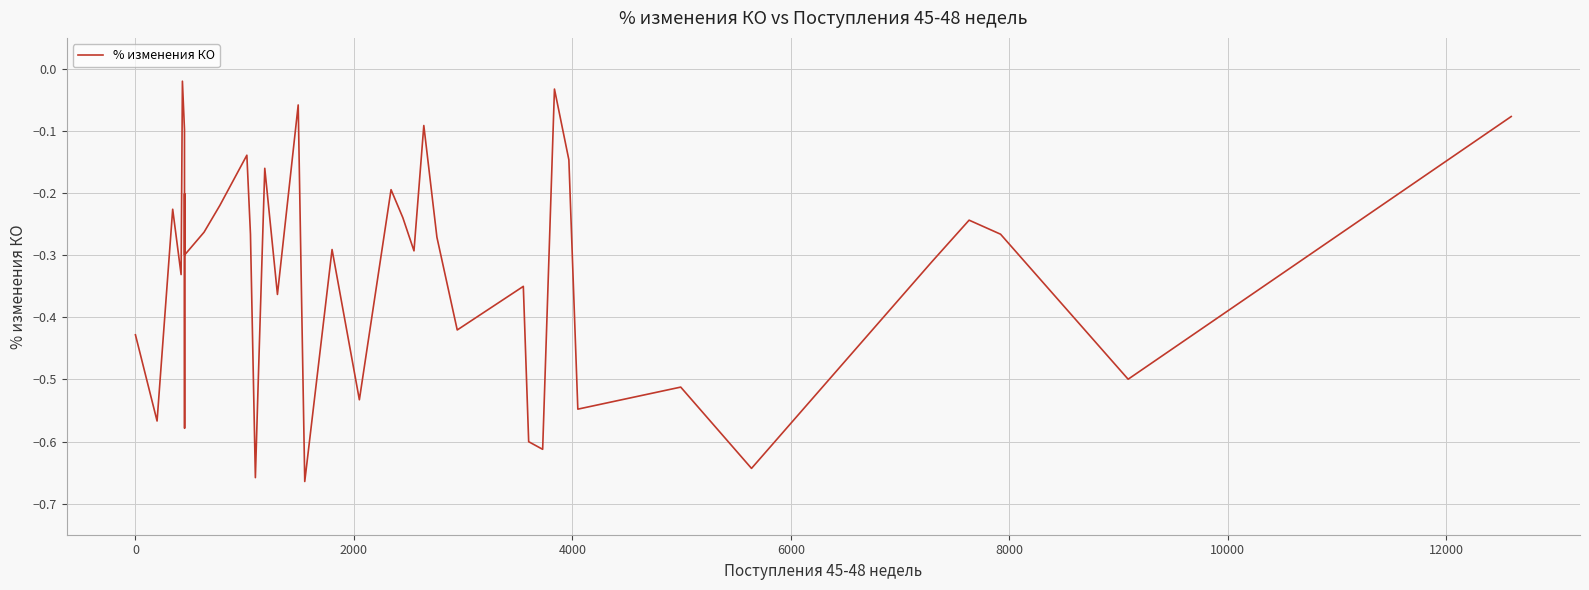

Reading left to right, extract all data points from this chart.

-0.4	-0.6	-0.2	-0.3	-0.0	-0.1	-0.6	-0.2	-0.3	-0.3	-0.2	-0.1	-0.3	-0.7	-0.5	-0.2	-0.4	-0.1	-0.7	-0.3	-0.5	-0.2	-0.2	-0.3	-0.1	-0.3	-0.4	-0.4	-0.6	-0.6	-0.0	-0.1	-0.5	-0.5	-0.6	-0.3	-0.2	-0.3	-0.5	-0.1